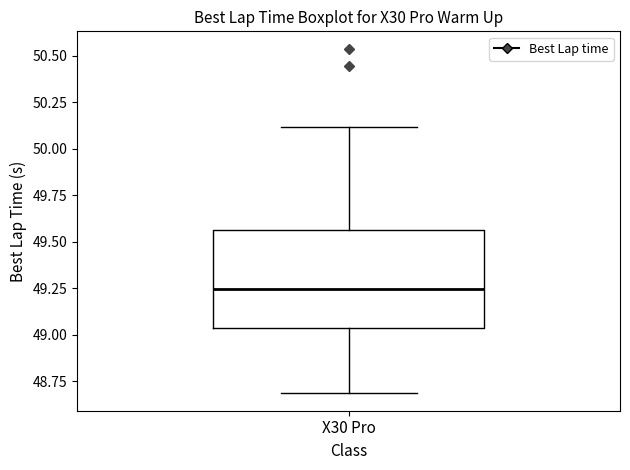

Where does the upper whisker of the box for X30 Pro end on the y-axis? The values are not printed on the chart, so give them approximately, as read against the axis.

50.10